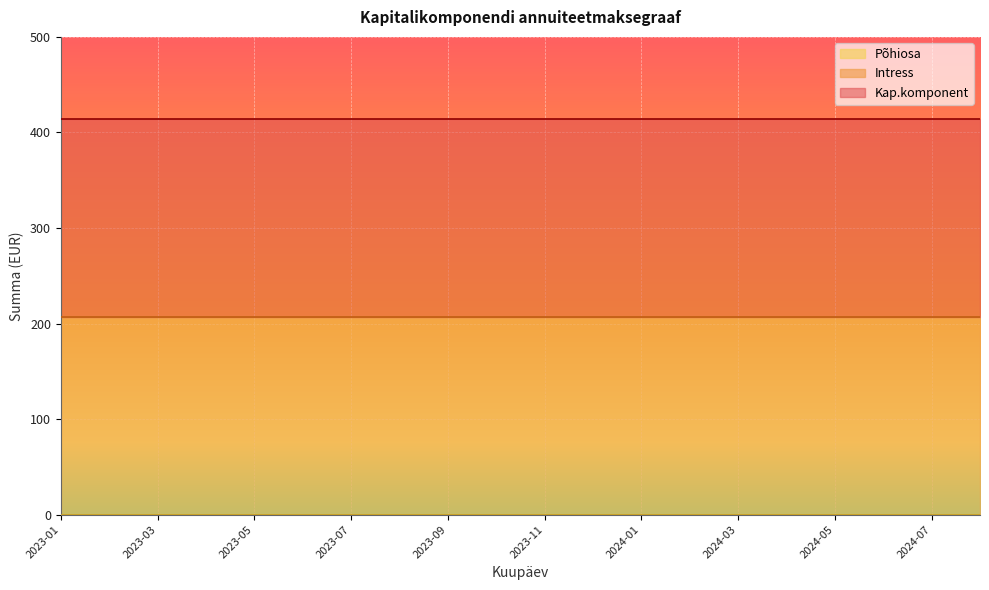

How many lines are shown in the chart?

3